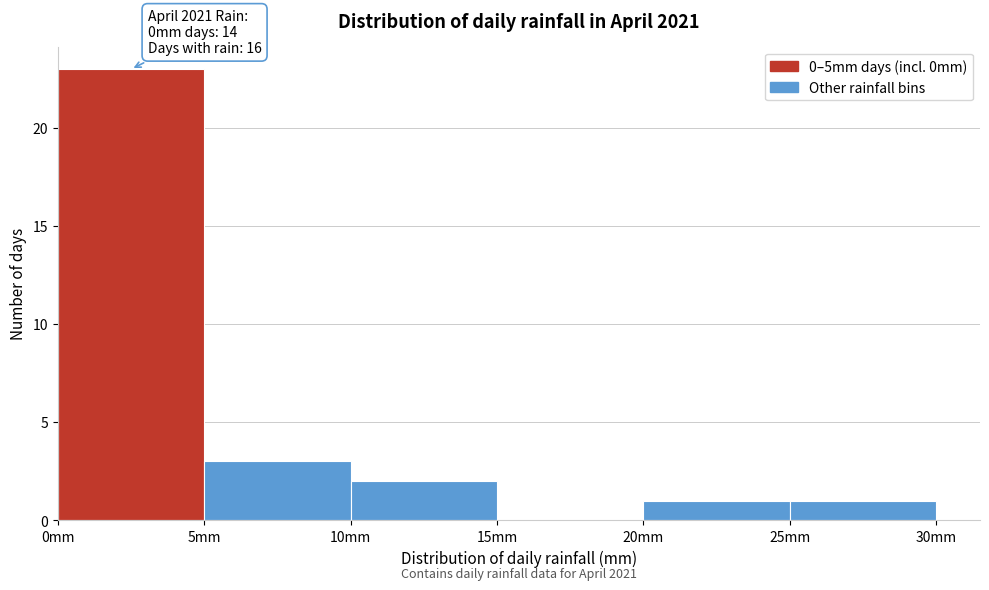

Which range on the x-axis has the tallest bar?

0 to 5